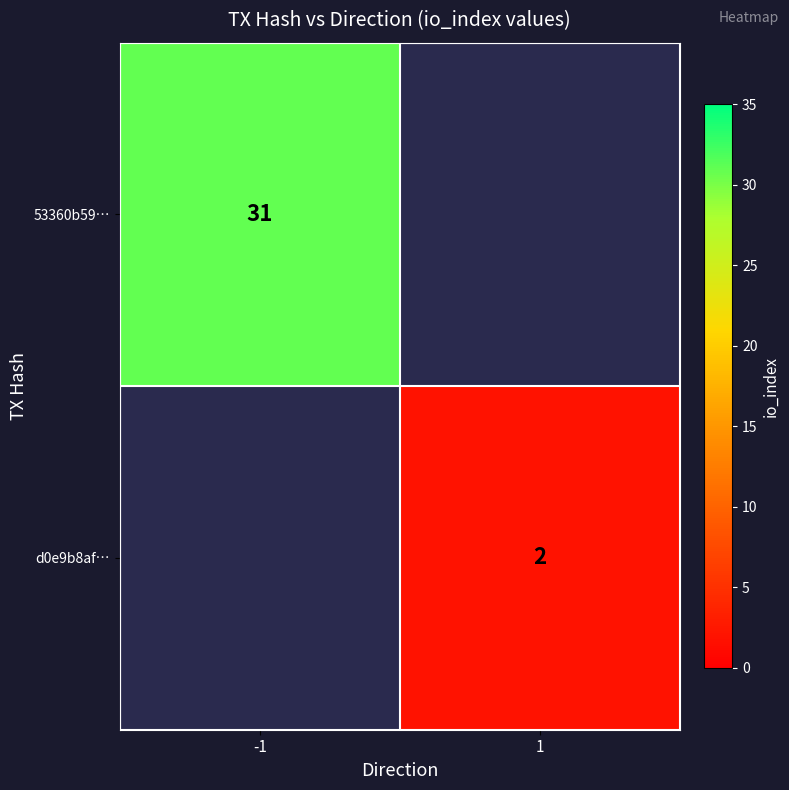

How many series are shown in this chart?

2